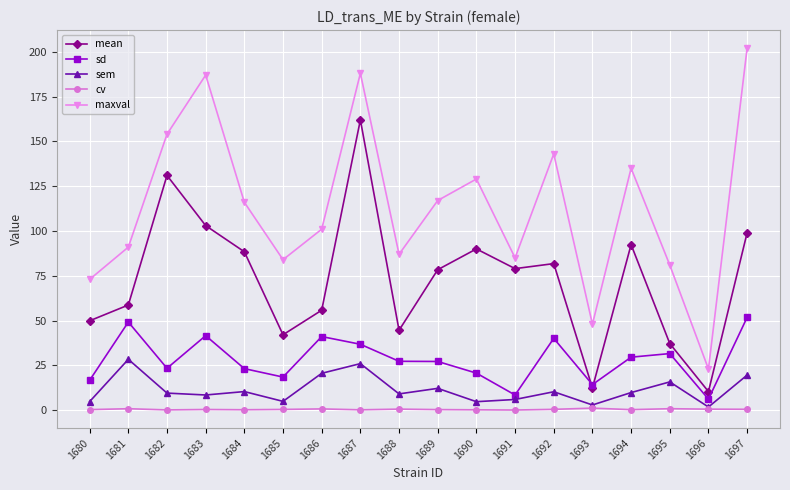

True or false: sem and sd cross at least once.

False